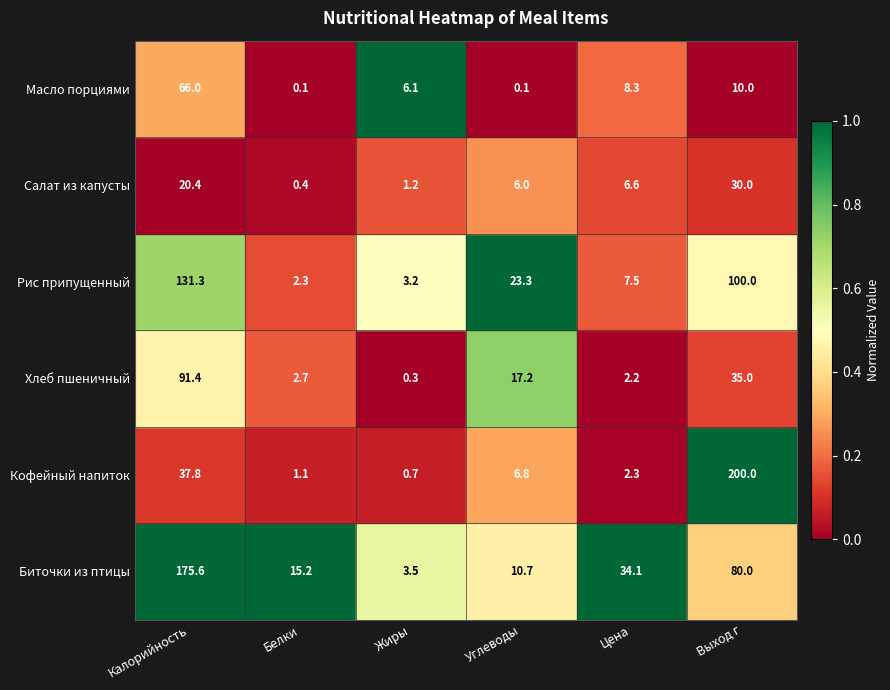

Count the number of data series in this chart.

6